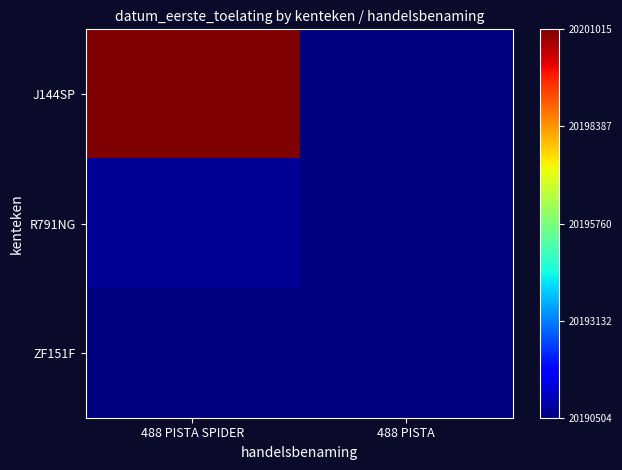

Which has a higher value, 488 PISTA or 488 PISTA SPIDER?

488 PISTA SPIDER